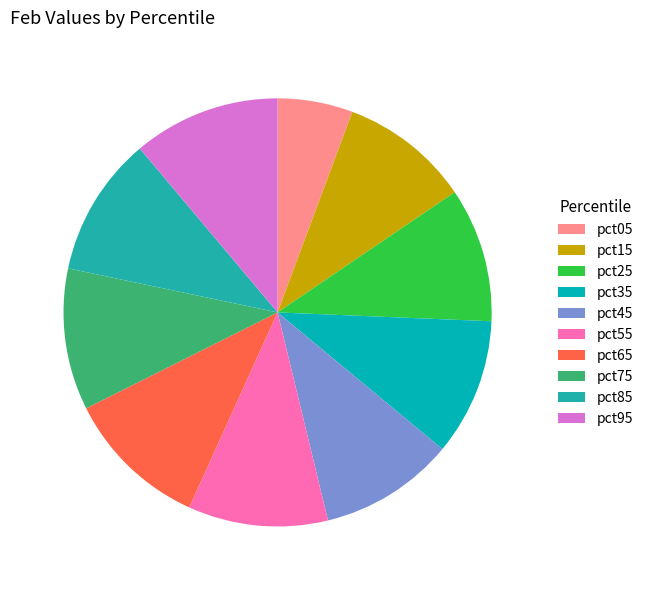

True or false: pct15 accounts for 10% of the total.

True